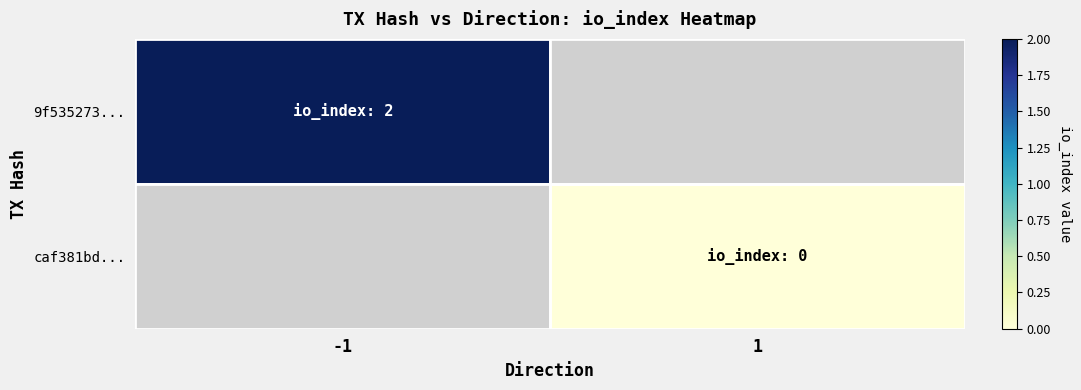

Is the value of caf381bd... at -1 greater than the value of 9f535273... at 1?

No